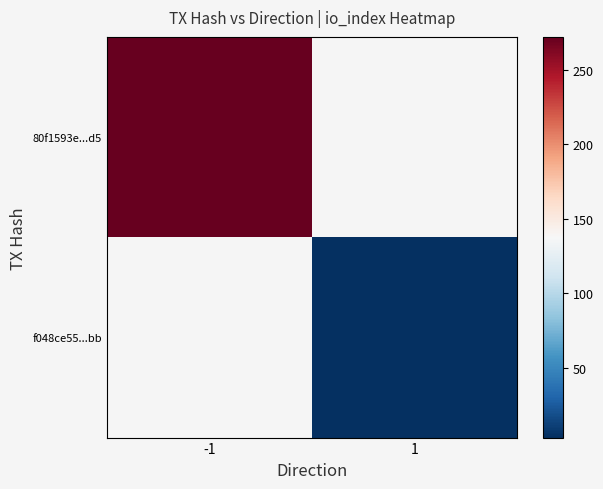

What is the maximum value for 80f1593e...d5?

272.0